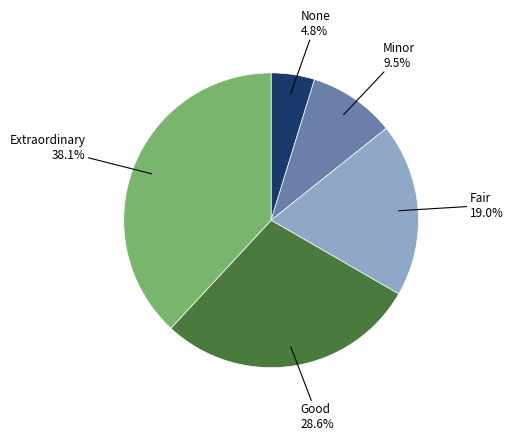

Is there any slice that represents more than half of the pie?

No